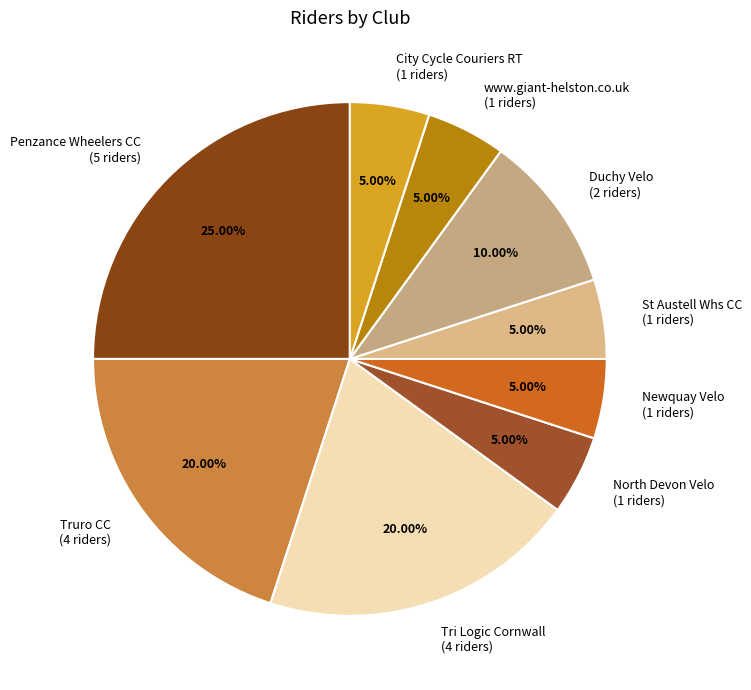

Which has a higher value, Tri Logic Cornwall or www.giant-helston.co.uk?

Tri Logic Cornwall